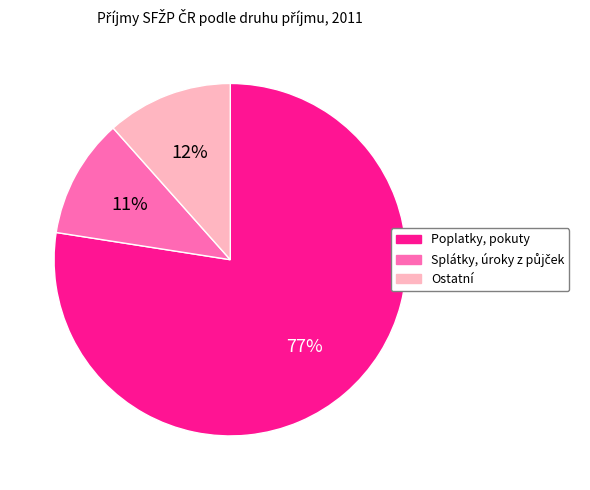

The Ostatní slice represents 22% of the pie. True or false?

False